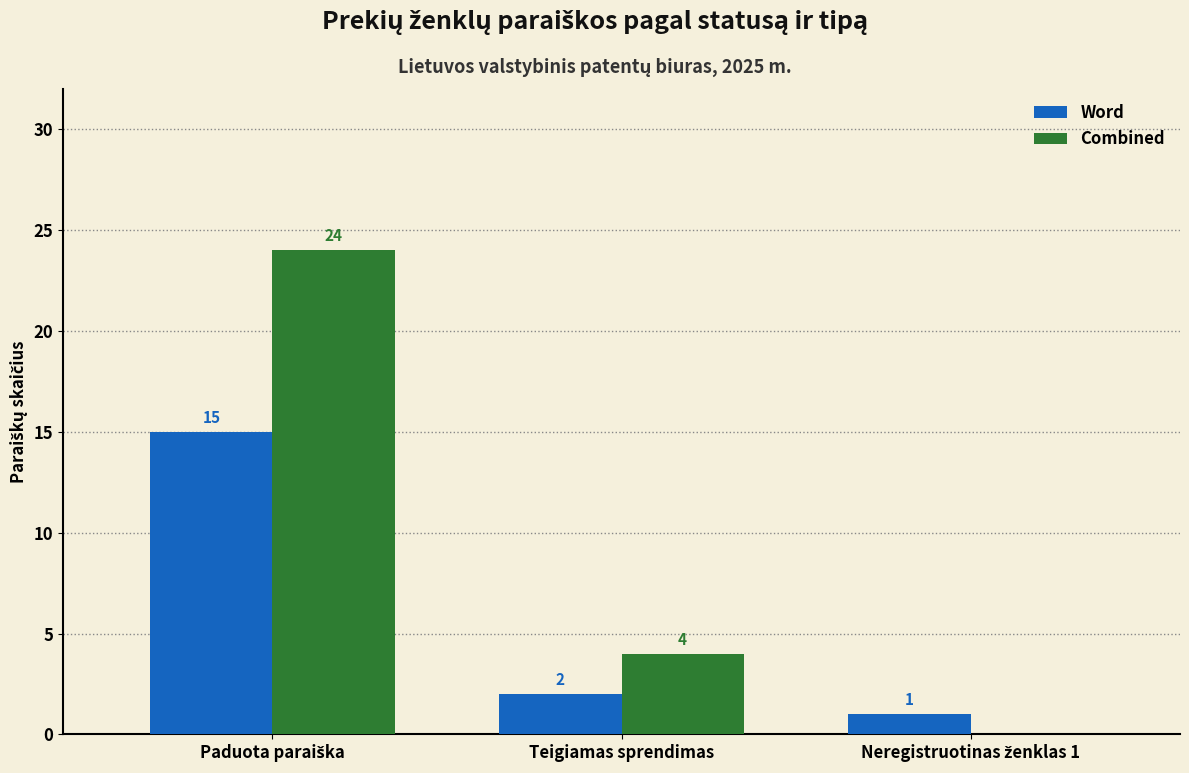

Where is Combined nearest to the value 12?

Teigiamas sprendimas